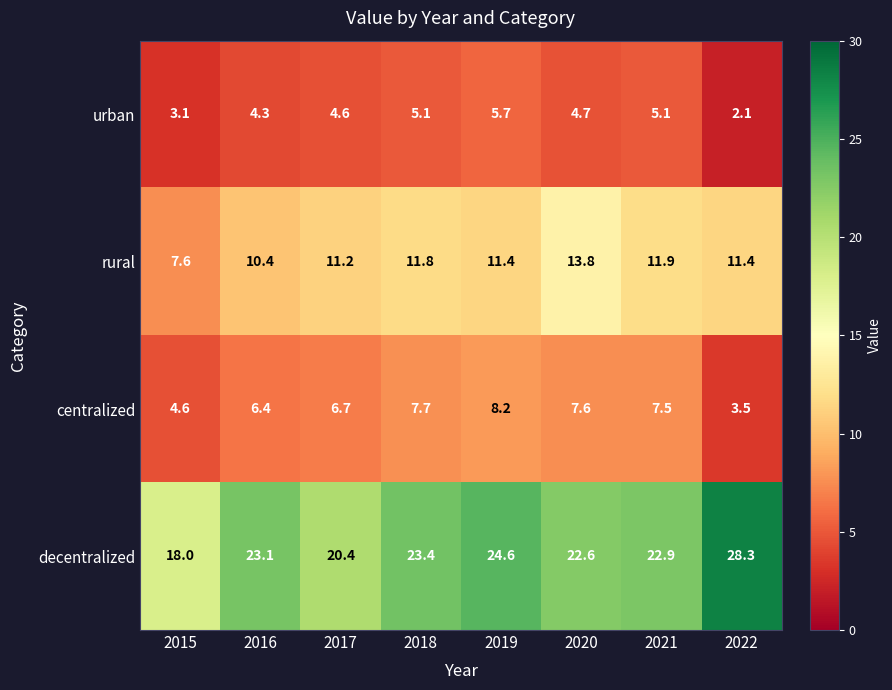

At 2017, list the series in order from smallest to largest.

urban, centralized, rural, decentralized